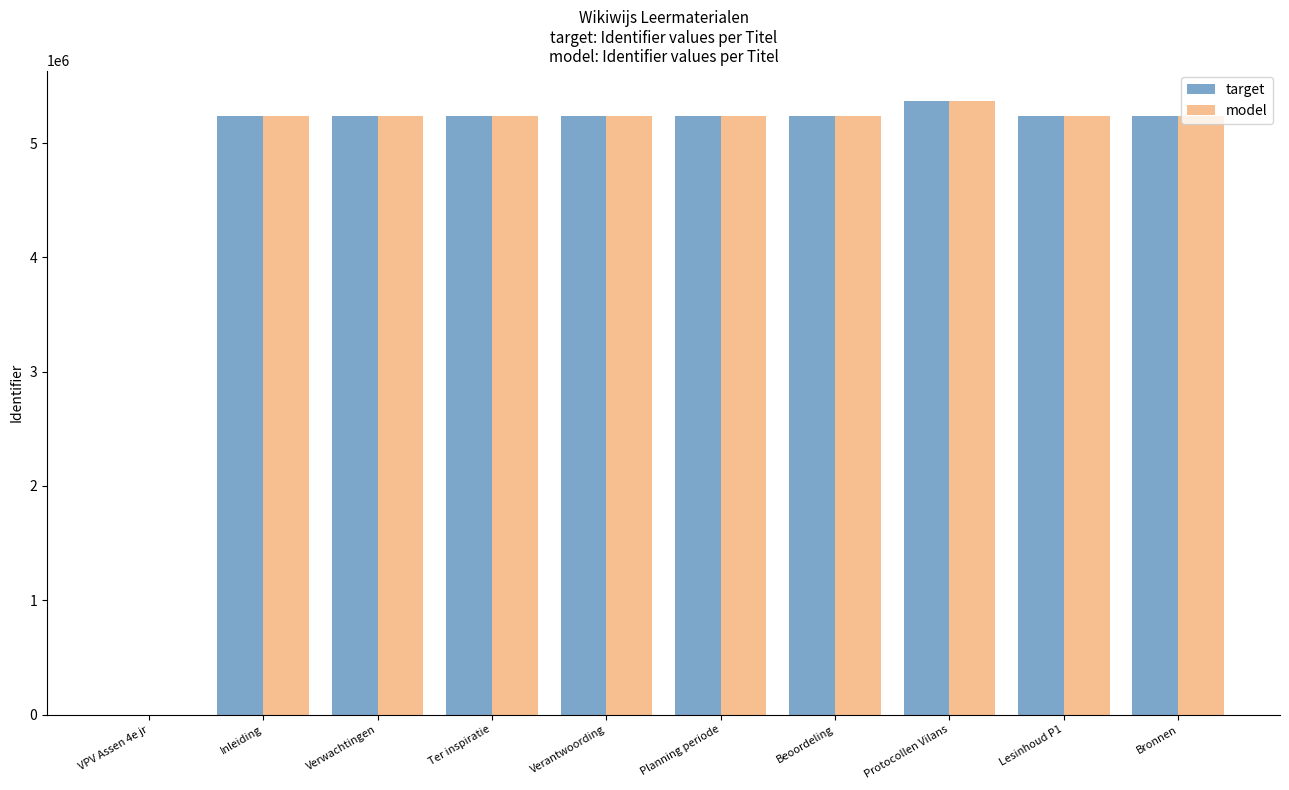

What is the total value across all series at Protocollen Vilans?

10733810